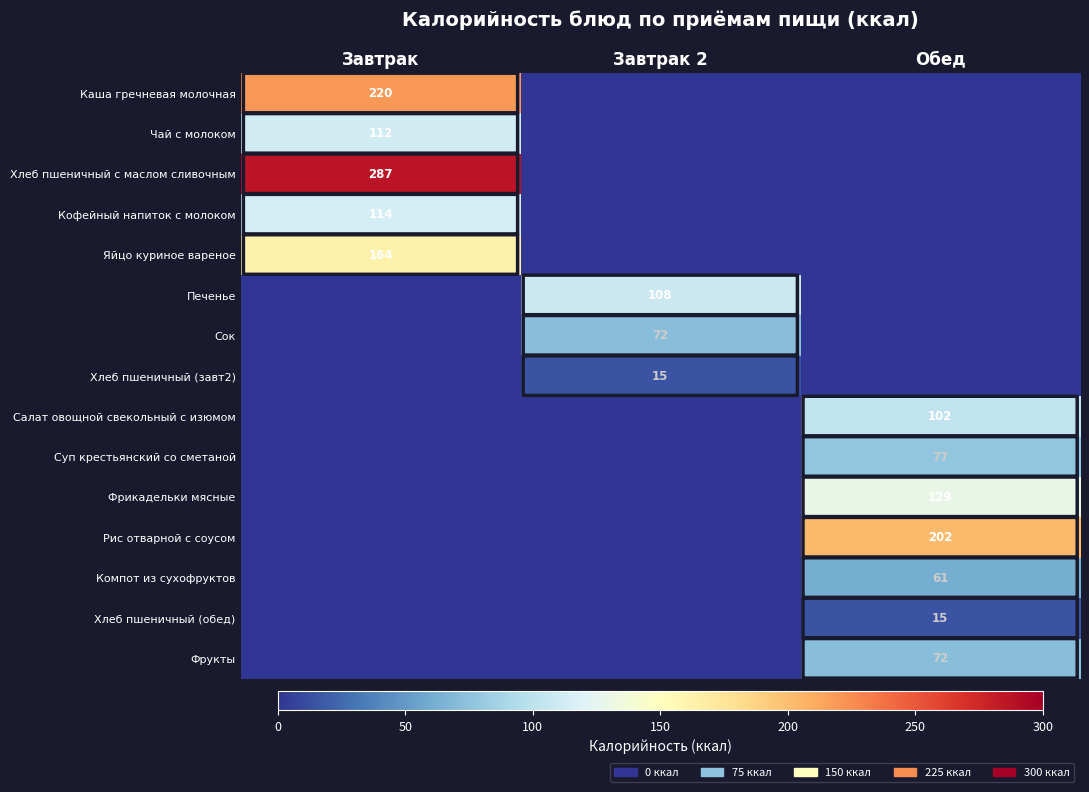

Is it true that Яйцо куриное вареное equals 164 at Завтрак?

True